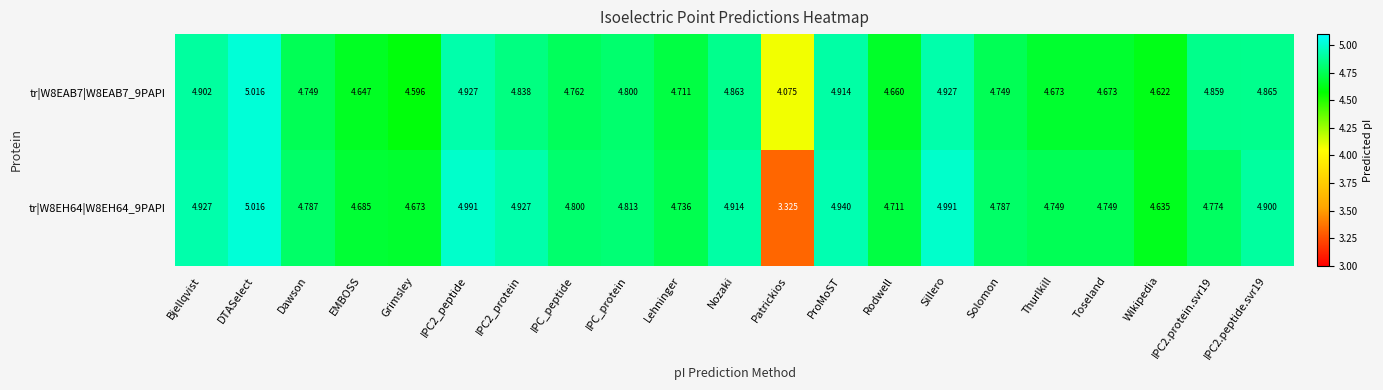

Which label corresponds to the smallest value in the chart?

Patrickios